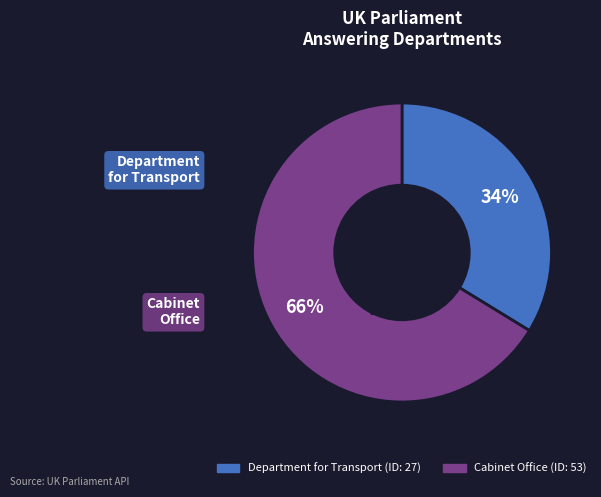

How many slices are in this pie chart?

2